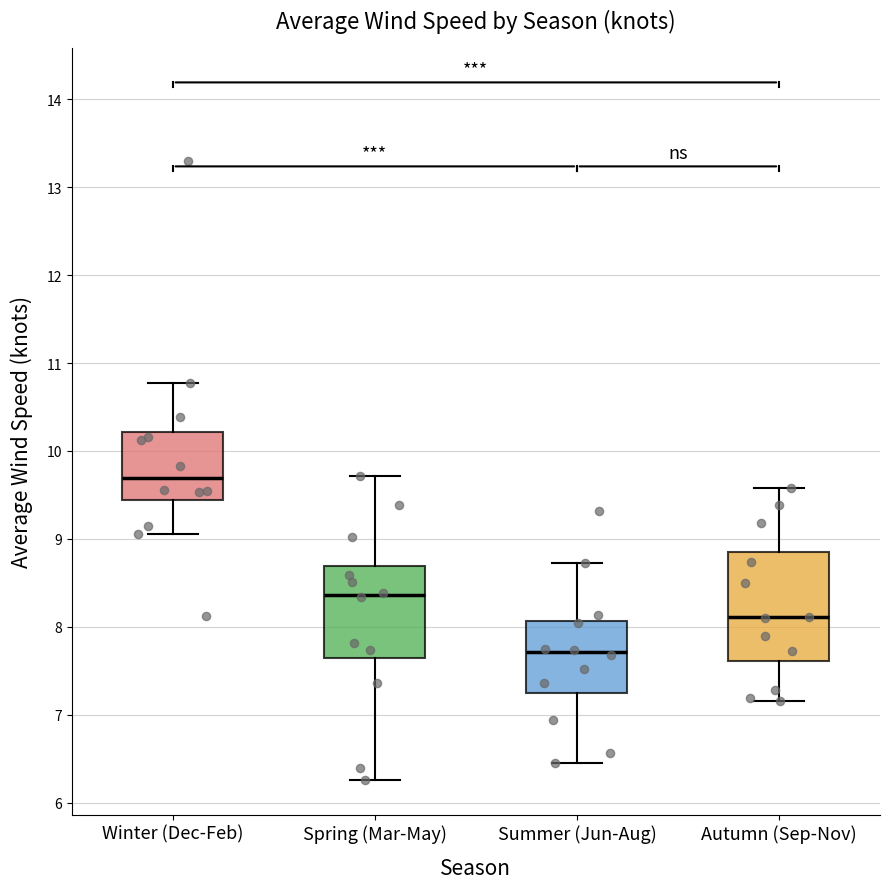

Reading left to right, transcribe this box plot: for each box, give where its median line is, the range the box spans, and where its two whiskers end, as read against the y-axis. The values are not printed on the chart, so give them approximately, as read against the axis.

Winter (Dec-Feb): median 9.7, box 9.4 to 10.2, whiskers 9.1 to 10.8
Spring (Mar-May): median 8.4, box 7.6 to 8.7, whiskers 6.3 to 9.7
Summer (Jun-Aug): median 7.7, box 7.3 to 8.1, whiskers 6.5 to 8.7
Autumn (Sep-Nov): median 8.1, box 7.6 to 8.8, whiskers 7.2 to 9.6